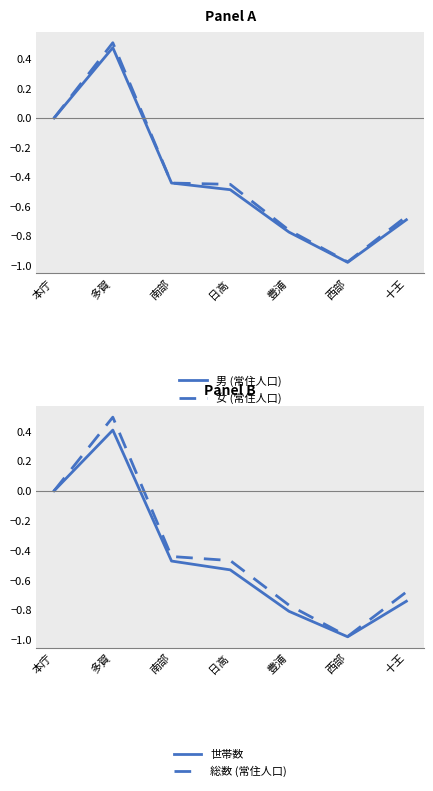

At which category does the chart reach its peak across all series?

多賀